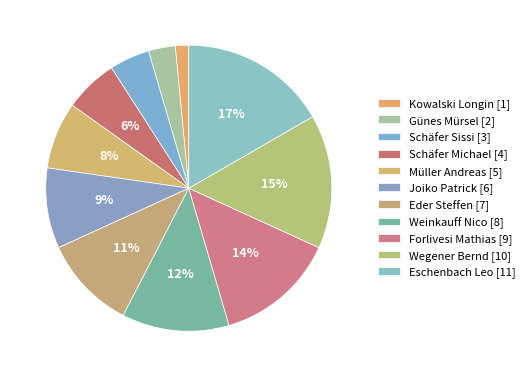

Does Eder Steffen account for over 50% of the chart?

No